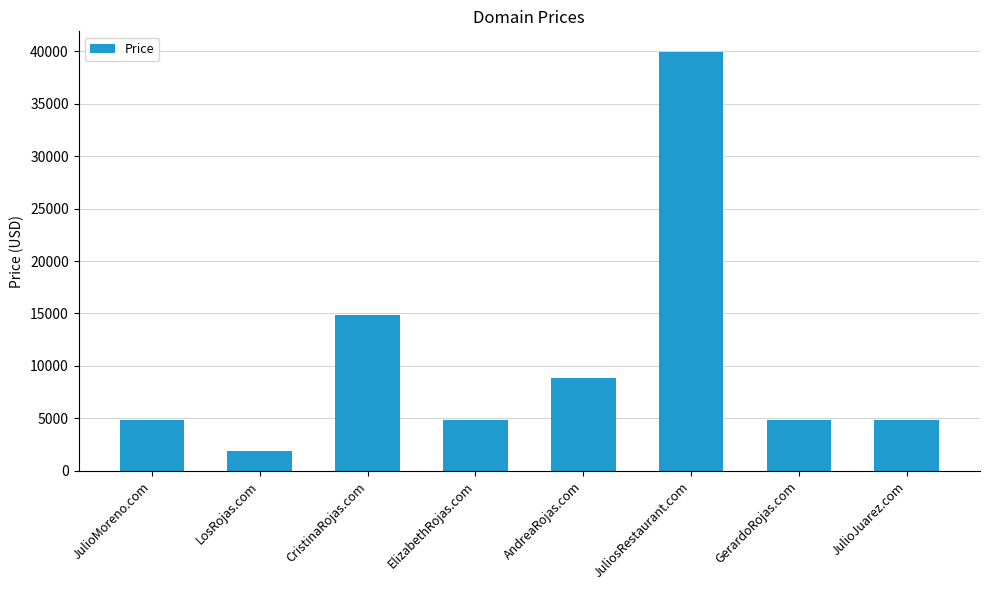

Reading left to right, what are all the values shown in this chart?

JulioMoreno.com=4888	LosRojas.com=1888	CristinaRojas.com=14888	ElizabethRojas.com=4888	AndreaRojas.com=8888	JuliosRestaurant.com=39888	GerardoRojas.com=4888	JulioJuarez.com=4888